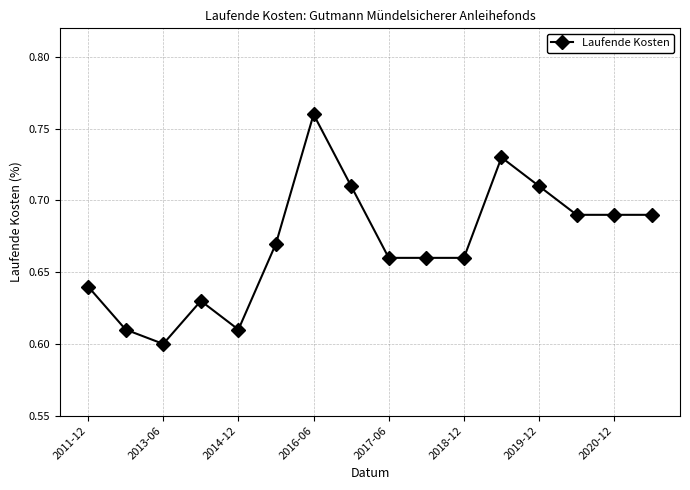

What is the sum of all values?

10.7